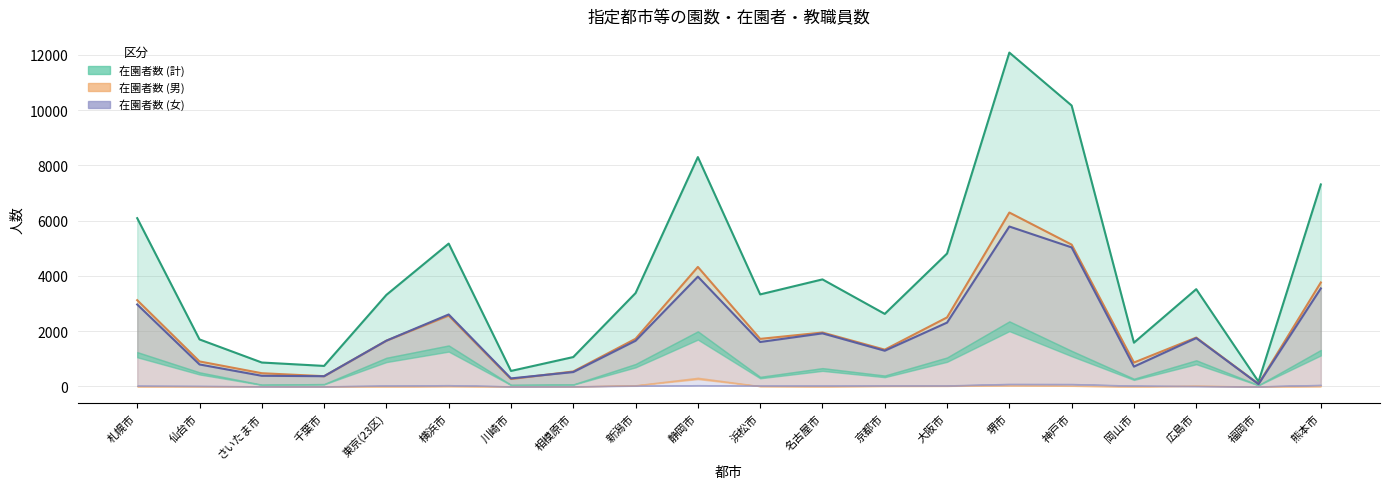

What is the label of the 14th point from the left?

大阪市